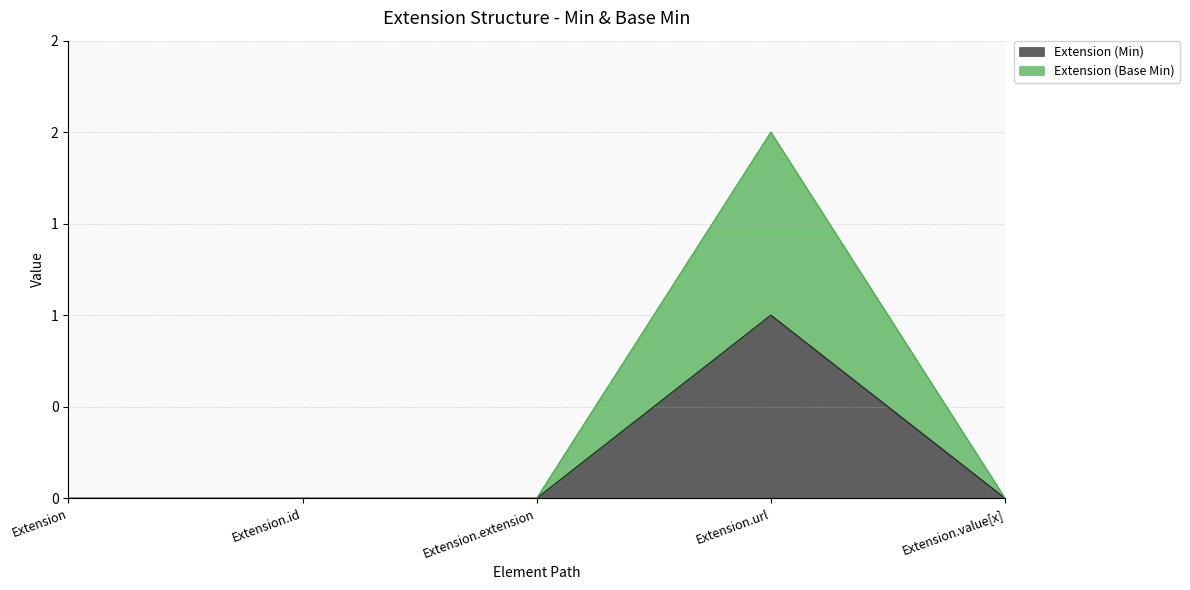

What position from the left is Extension.value[x]?

5